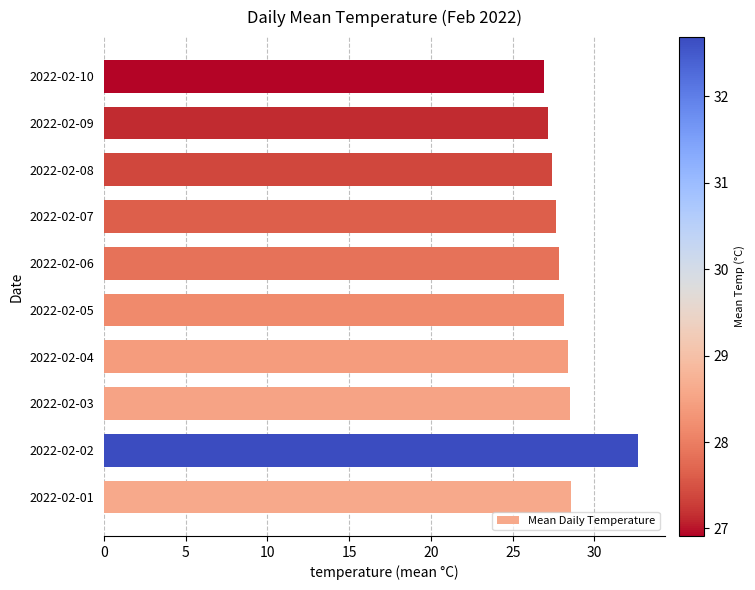

What is the change in value from 2022-02-04 to 2022-02-08?

-1.0